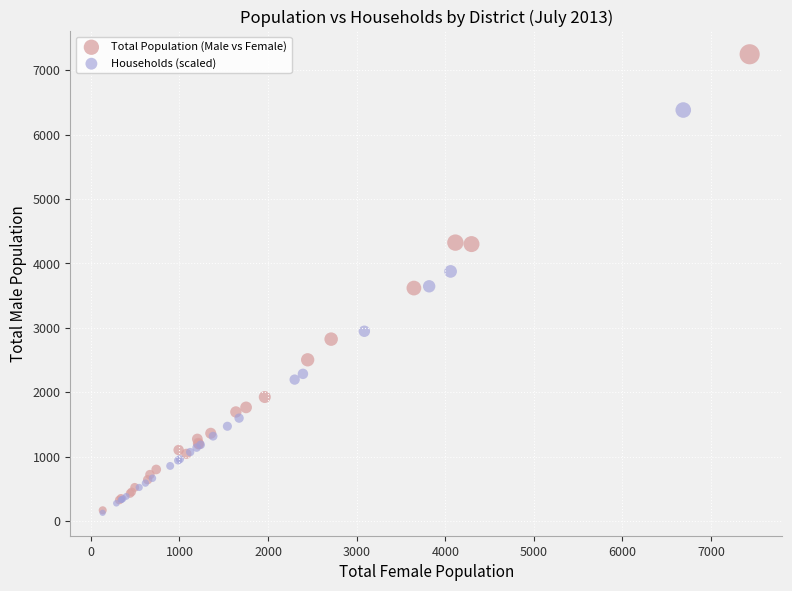

Which series contains the highest Y value?

Total Population (Male vs Female)